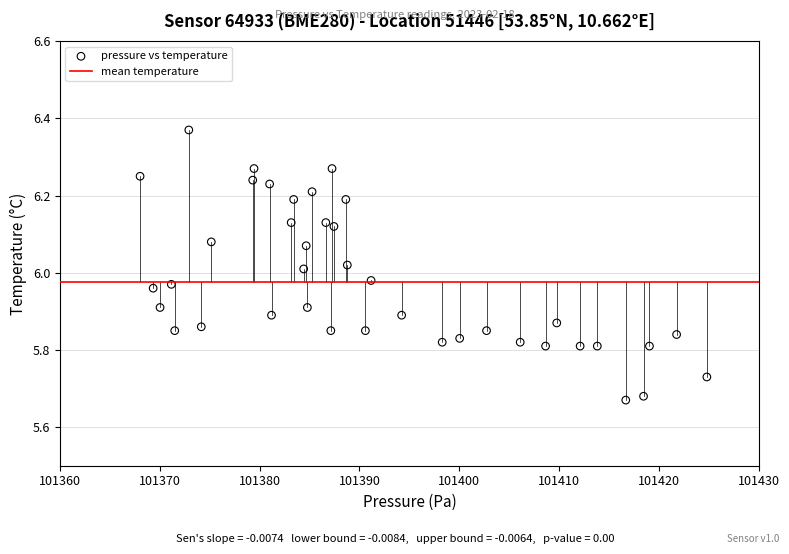

What is the range of X values (max minus min)?

56.8